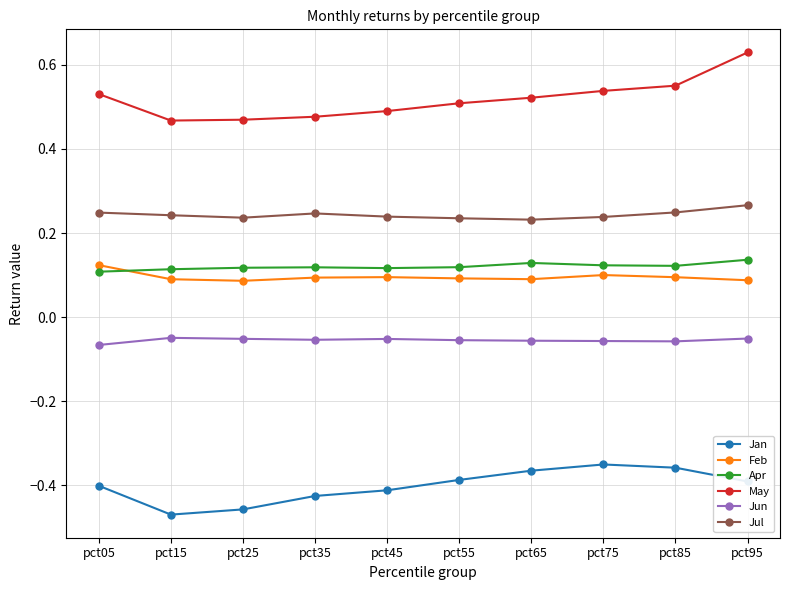

Rank the series at pct85 from lowest to highest value.

Jan, Jun, Feb, Apr, Jul, May